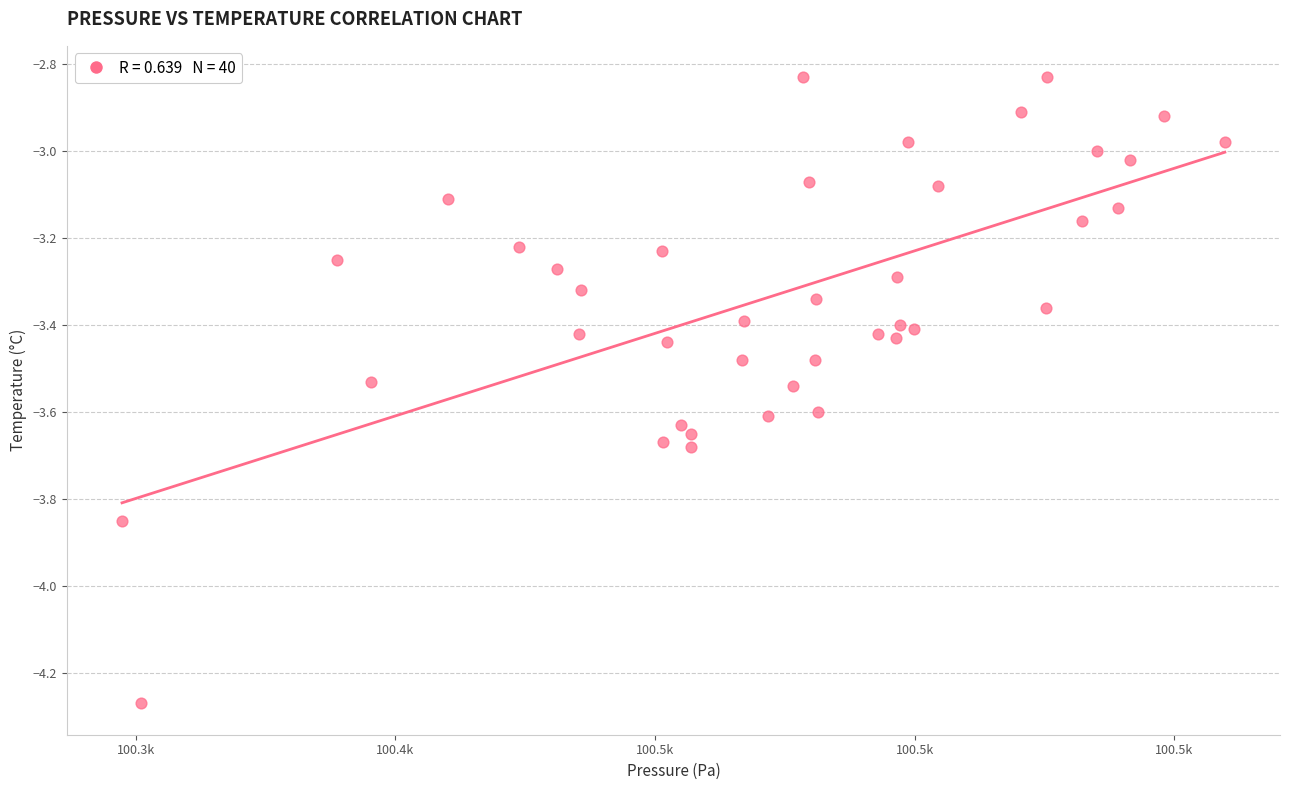

What is the range of X values (max minus min)?

212.3